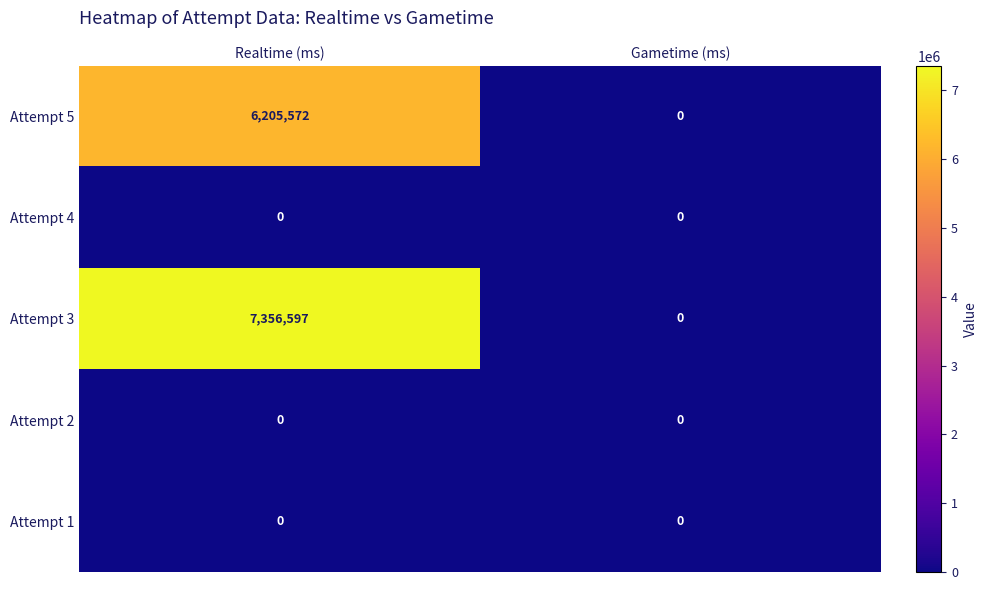

Which series changed the most between Realtime (ms) and Gametime (ms)?

Attempt 3